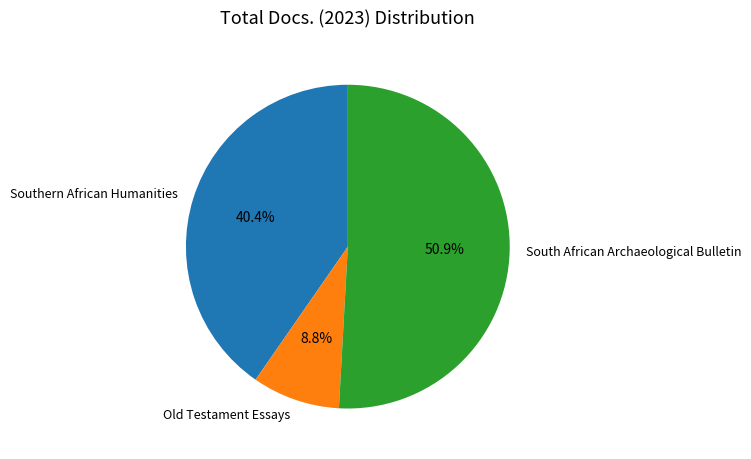

To the nearest percent, what is the difference between the largest and smallest slice percentages?

42%